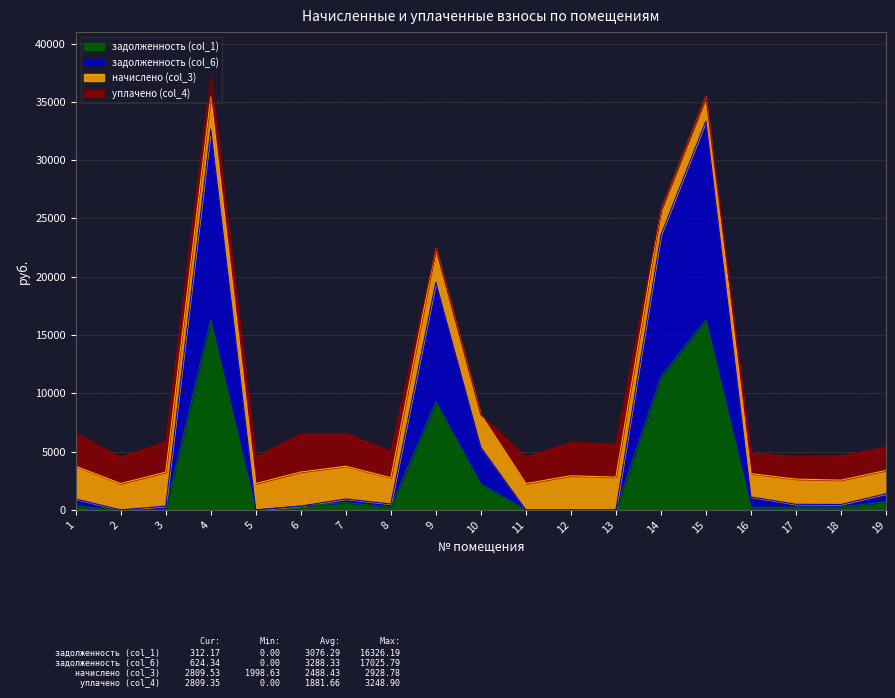

At which category does задолженность (col_1) reach its first local valley?

5